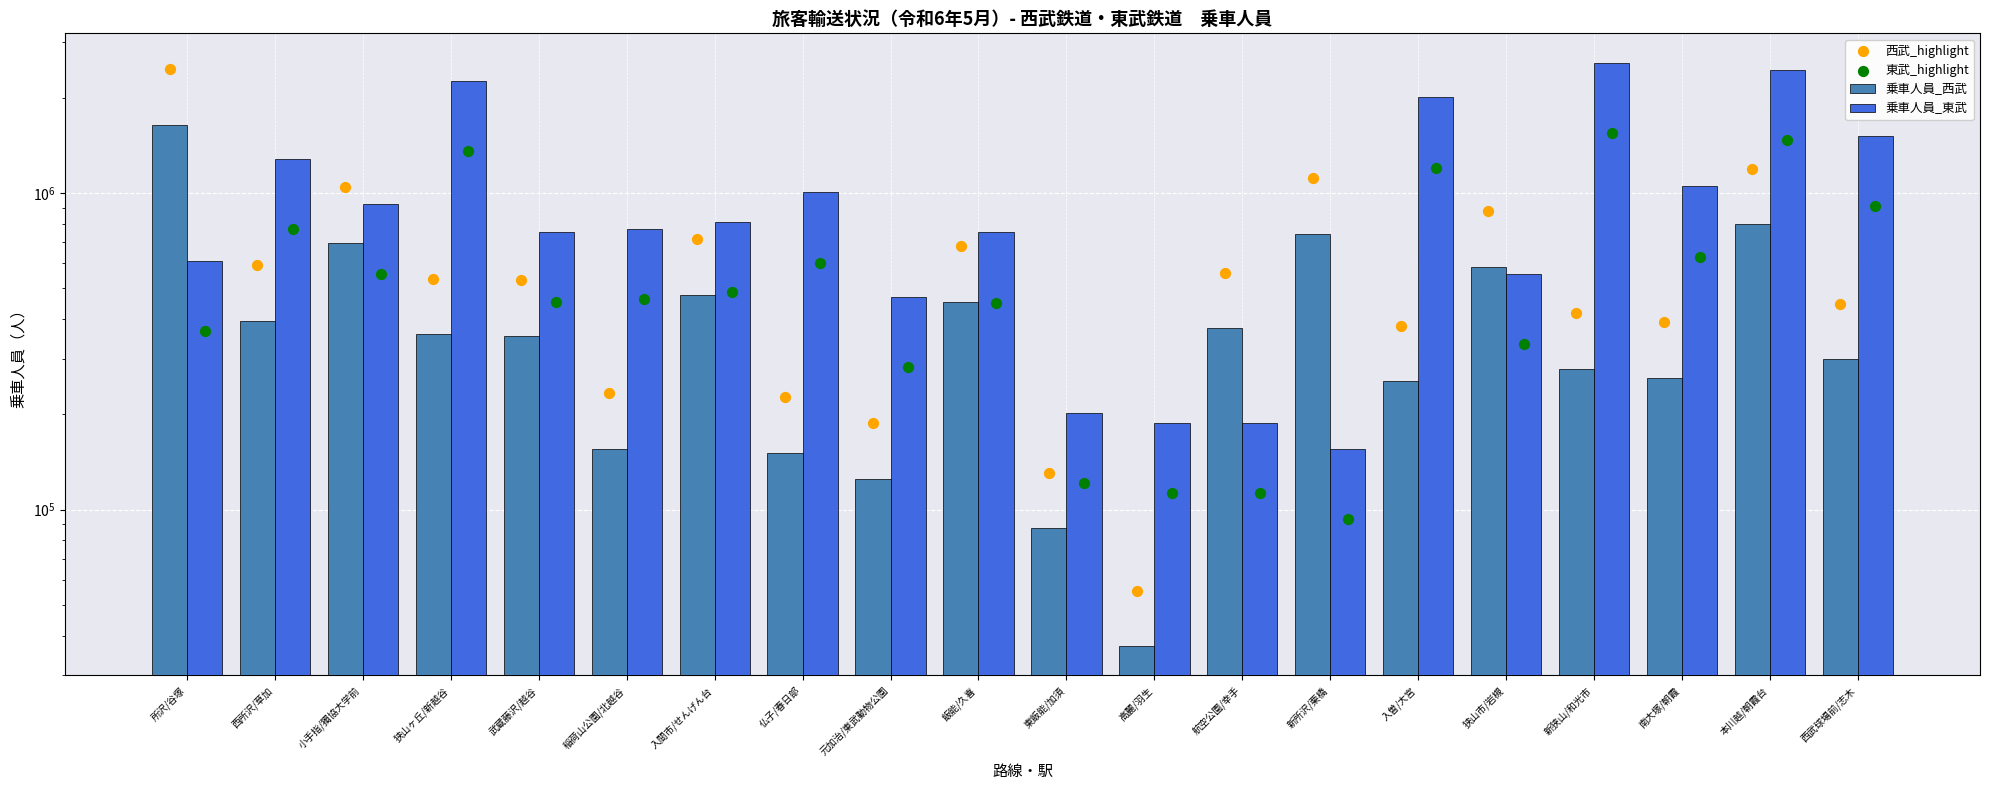

Is the value of 乗車人員_西武 at 南大塚/朝霞 greater than the value of 東武_highlight at 仏子/春日部?

No